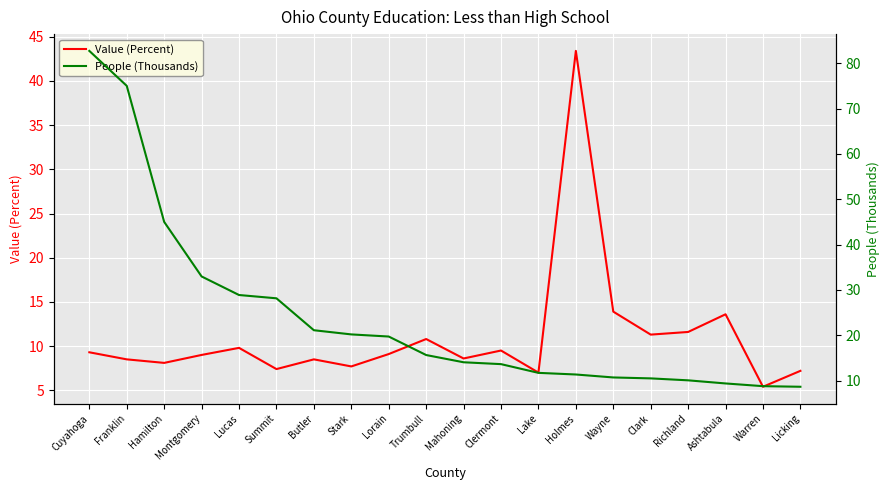

True or false: Value (Percent) has a value of 15.2 at Clark.

False